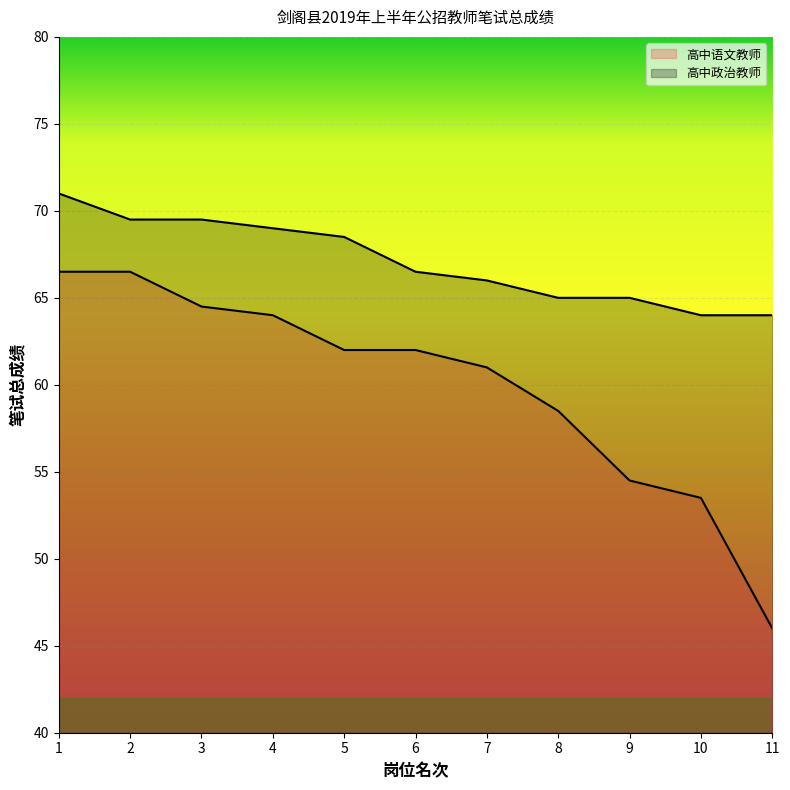

Which series has the largest total across all categories?

高中政治教师